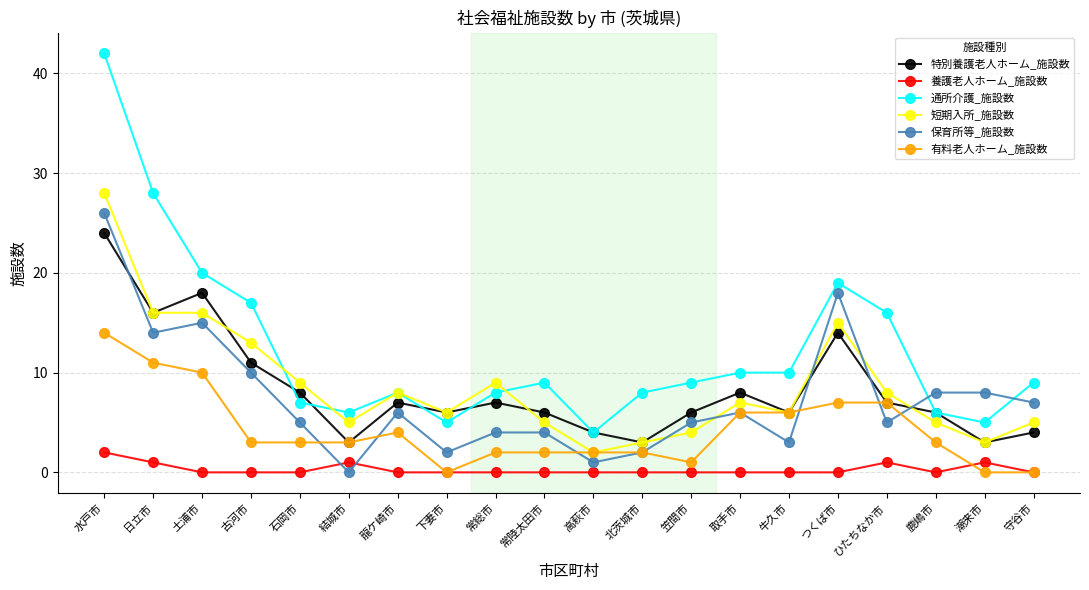

What position from the right is 潮来市?

2